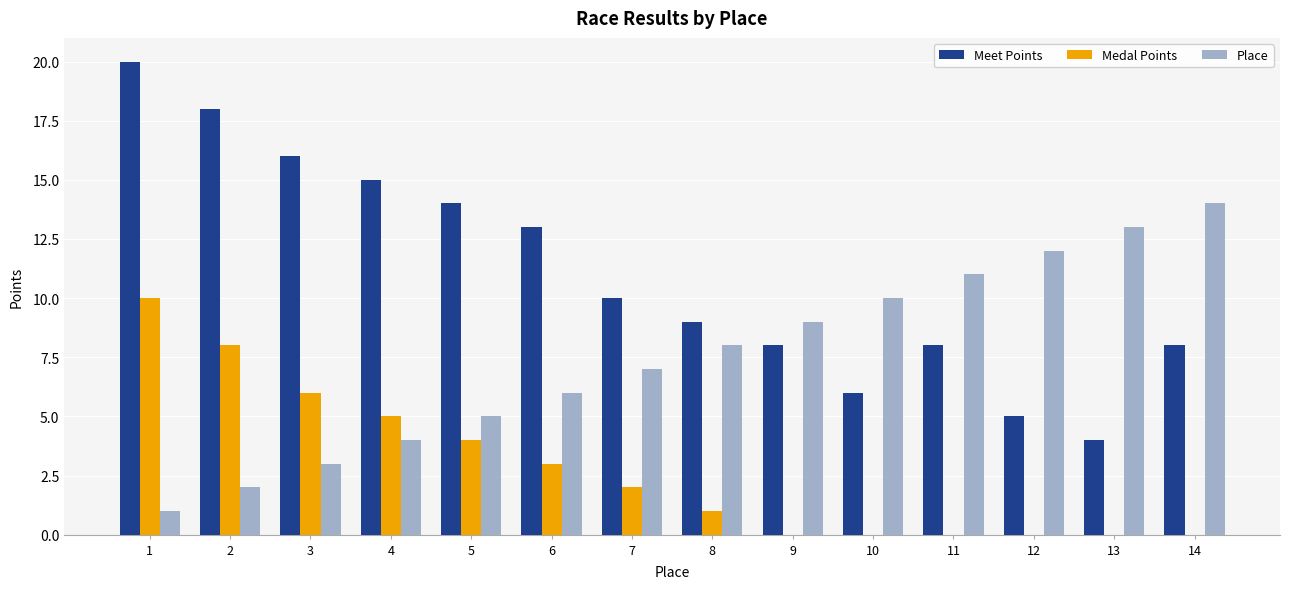

Which series changed the most between 5 and 7?

Meet Points